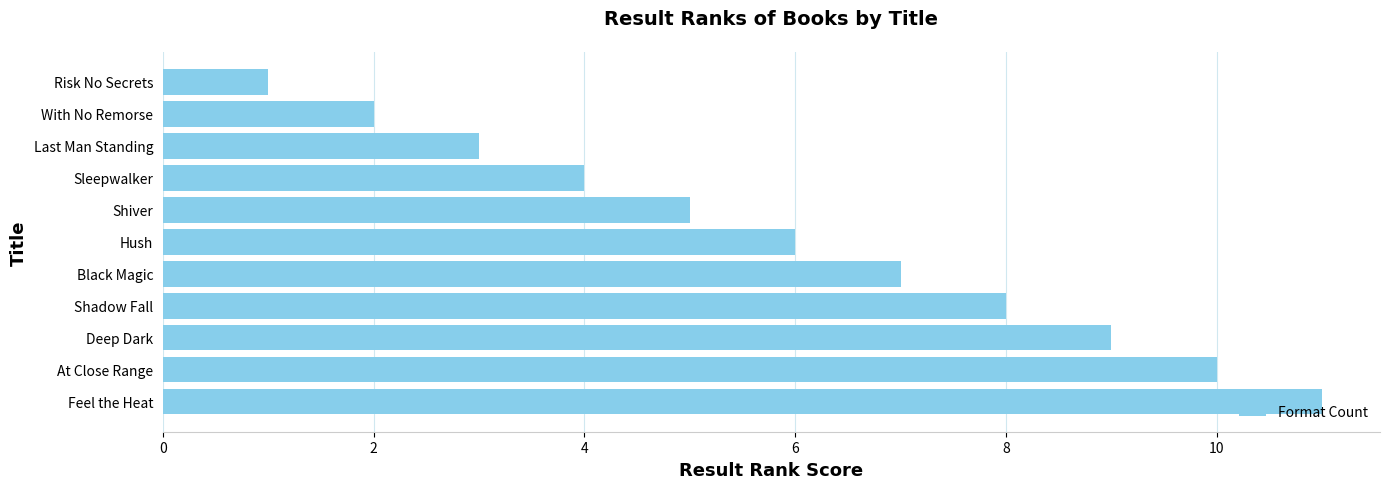

At which label is the value closest to 6?

Hush